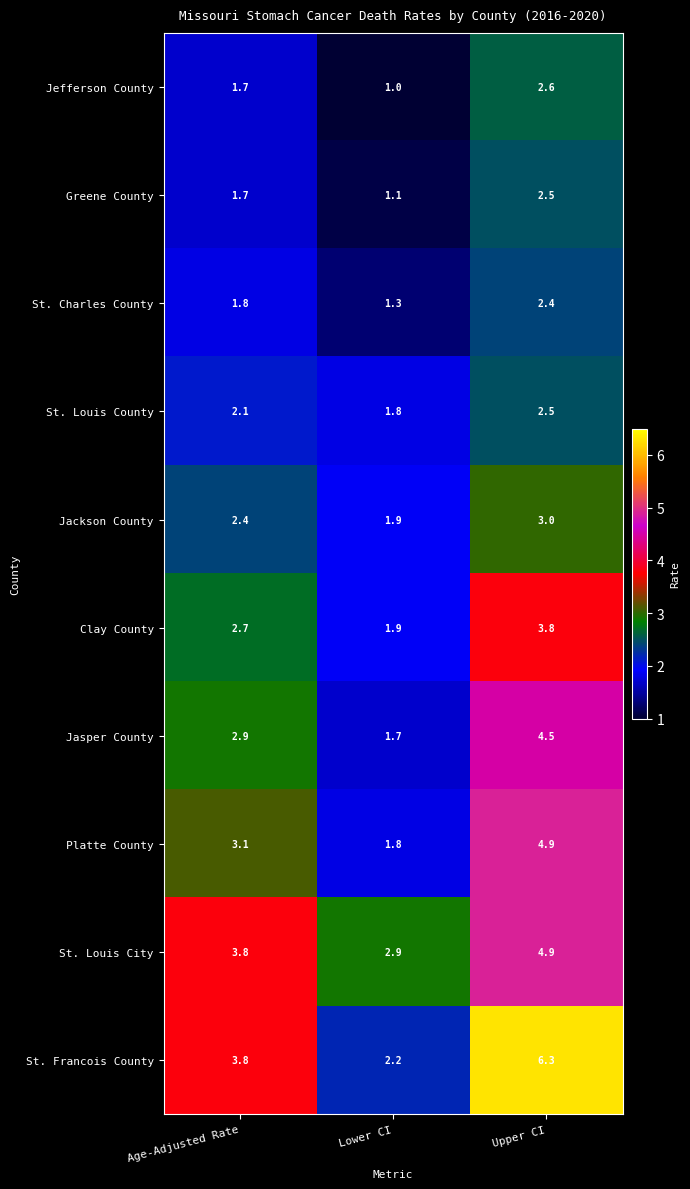

What is the difference between the highest and lowest values at Upper CI?

3.9